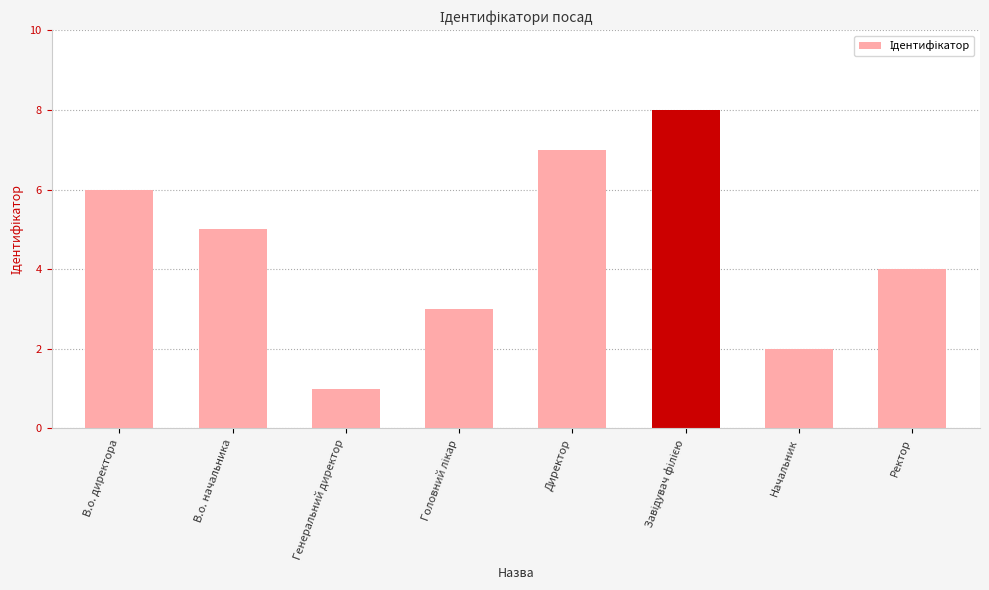

Approximately how many times larger is the value at В.о. начальника compared to Начальник?

2.5